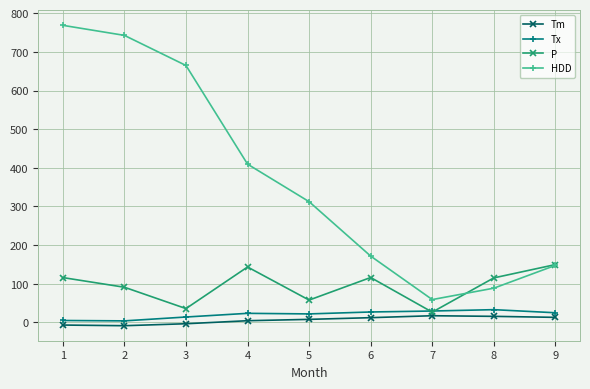

List the labels in order of HDD value, smallest first.

7, 8, 9, 6, 5, 4, 3, 2, 1